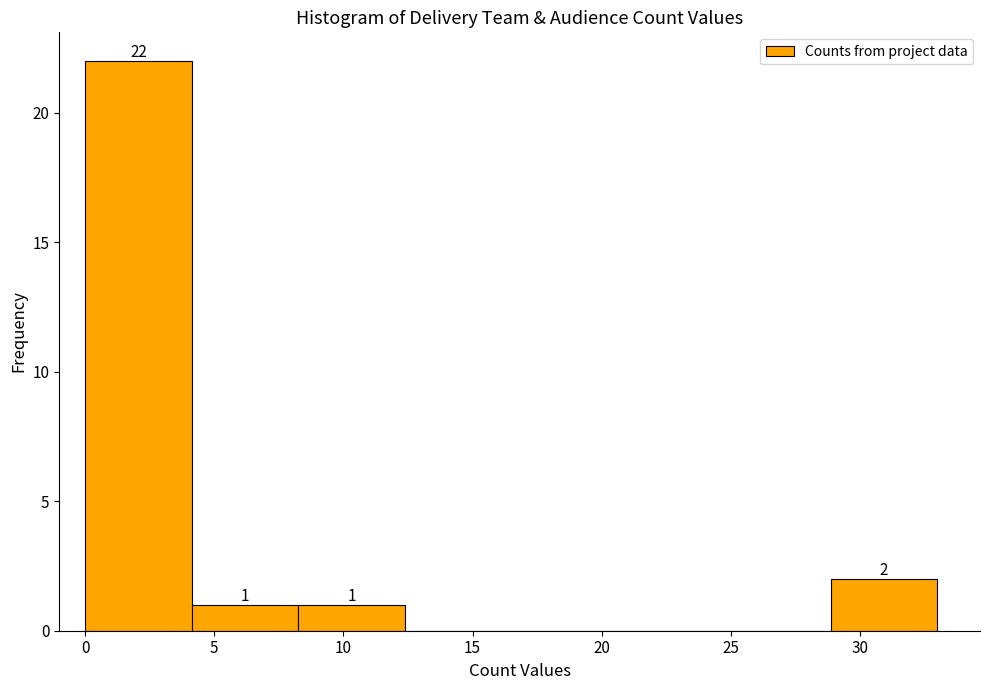

Which range on the x-axis has the tallest bar?

0.0 to 4.0